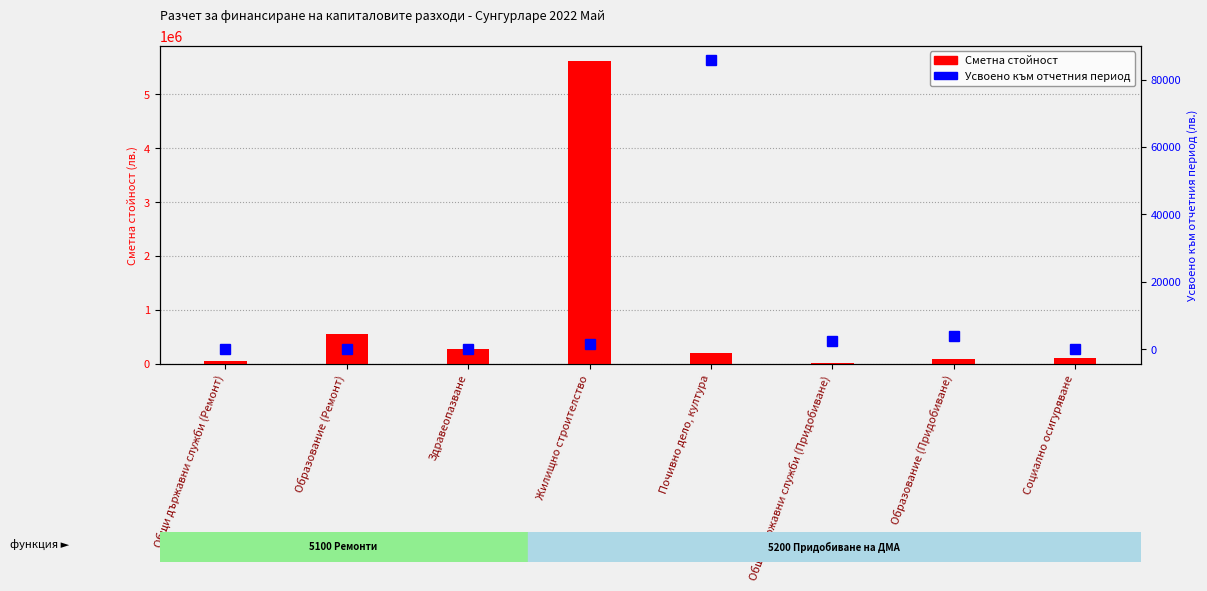

Which category has the highest value in the Сметна стойност series?

Жилищно строителство